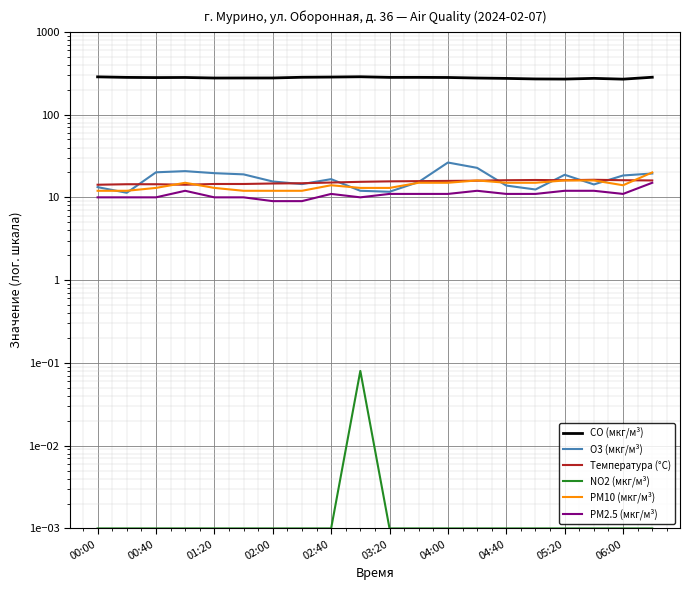

How many values in the PM2.5 (мкг/м³) series exceed 11?

5